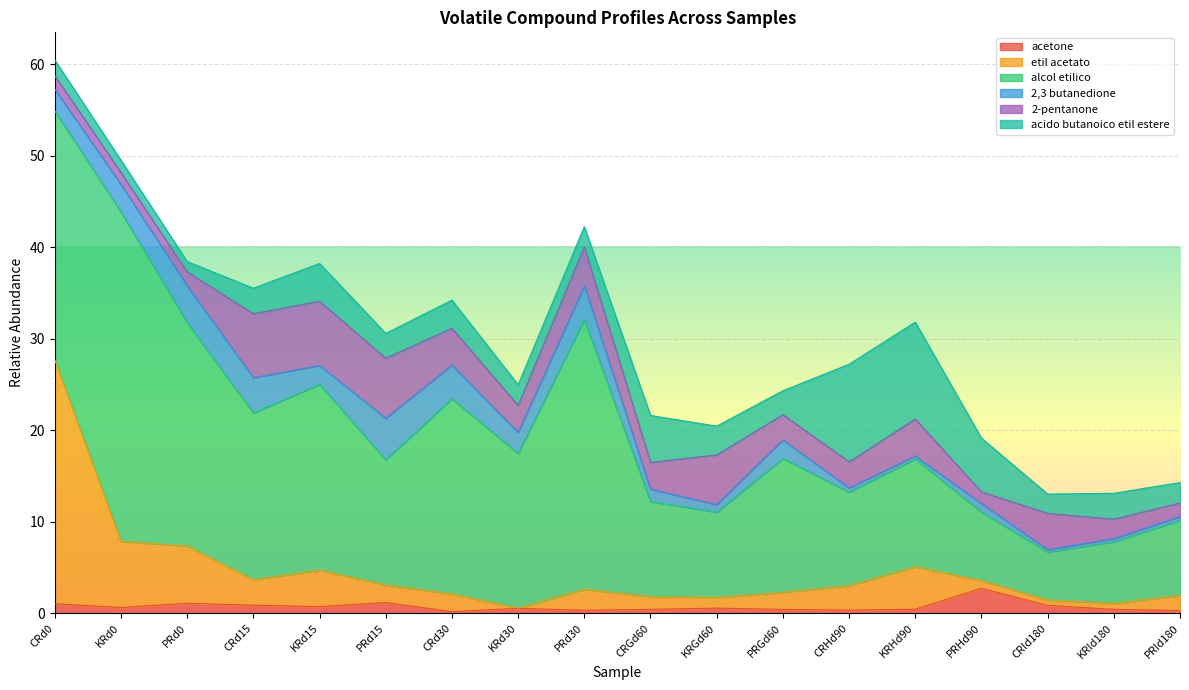

Reading left to right, transcribe all the data shown in this chart.

acetone: CRd0=1.0	KRd0=0.6	PRd0=1.1	CRd15=0.9	KRd15=0.7	PRd15=1.2	CRd30=0.2	KRd30=0.5	PRd30=0.3	CRGd60=0.4	KRGd60=0.6	PRGd60=0.4	CRHd90=0.4	KRHd90=0.4	PRHd90=2.7	CRId180=0.9	KRId180=0.4	PRId180=0.3
etil acetato: CRd0=26.6	KRd0=7.2	PRd0=6.3	CRd15=2.8	KRd15=4.0	PRd15=1.9	CRd30=1.9	KRd30=0.0	PRd30=2.3	CRGd60=1.4	KRGd60=1.2	PRGd60=1.9	CRHd90=2.7	KRHd90=4.7	PRHd90=0.9	CRId180=0.6	KRId180=0.7	PRId180=1.7
alcol etilico: CRd0=27.2	KRd0=36.0	PRd0=24.4	CRd15=18.2	KRd15=20.3	PRd15=13.7	CRd30=21.3	KRd30=16.9	PRd30=29.4	CRGd60=10.4	KRGd60=9.3	PRGd60=14.6	CRHd90=10.2	KRHd90=11.8	PRHd90=7.5	CRId180=5.2	KRId180=6.7	PRId180=8.2
2,3 butanedione: CRd0=2.4	KRd0=3.0	PRd0=4.0	CRd15=3.8	KRd15=2.1	PRd15=4.6	CRd30=3.7	KRd30=2.3	PRd30=3.7	CRGd60=1.4	KRGd60=0.8	PRGd60=2.0	CRHd90=0.5	KRHd90=0.3	PRHd90=0.9	CRId180=0.3	KRId180=0.4	PRId180=0.4
2-pentanone: CRd0=1.5	KRd0=1.3	PRd0=1.5	CRd15=7.0	KRd15=7.0	PRd15=6.6	CRd30=4.0	KRd30=2.9	PRd30=4.2	CRGd60=2.9	KRGd60=5.4	PRGd60=2.8	CRHd90=2.8	KRHd90=4.0	PRHd90=1.3	CRId180=3.9	KRId180=2.1	PRId180=1.5
acido butanoico etil estere: CRd0=1.7	KRd0=1.3	PRd0=1.1	CRd15=2.8	KRd15=4.1	PRd15=2.7	CRd30=3.1	KRd30=2.2	PRd30=2.2	CRGd60=5.1	KRGd60=3.1	PRGd60=2.6	CRHd90=10.7	KRHd90=10.6	PRHd90=5.9	CRId180=2.1	KRId180=2.8	PRId180=2.2